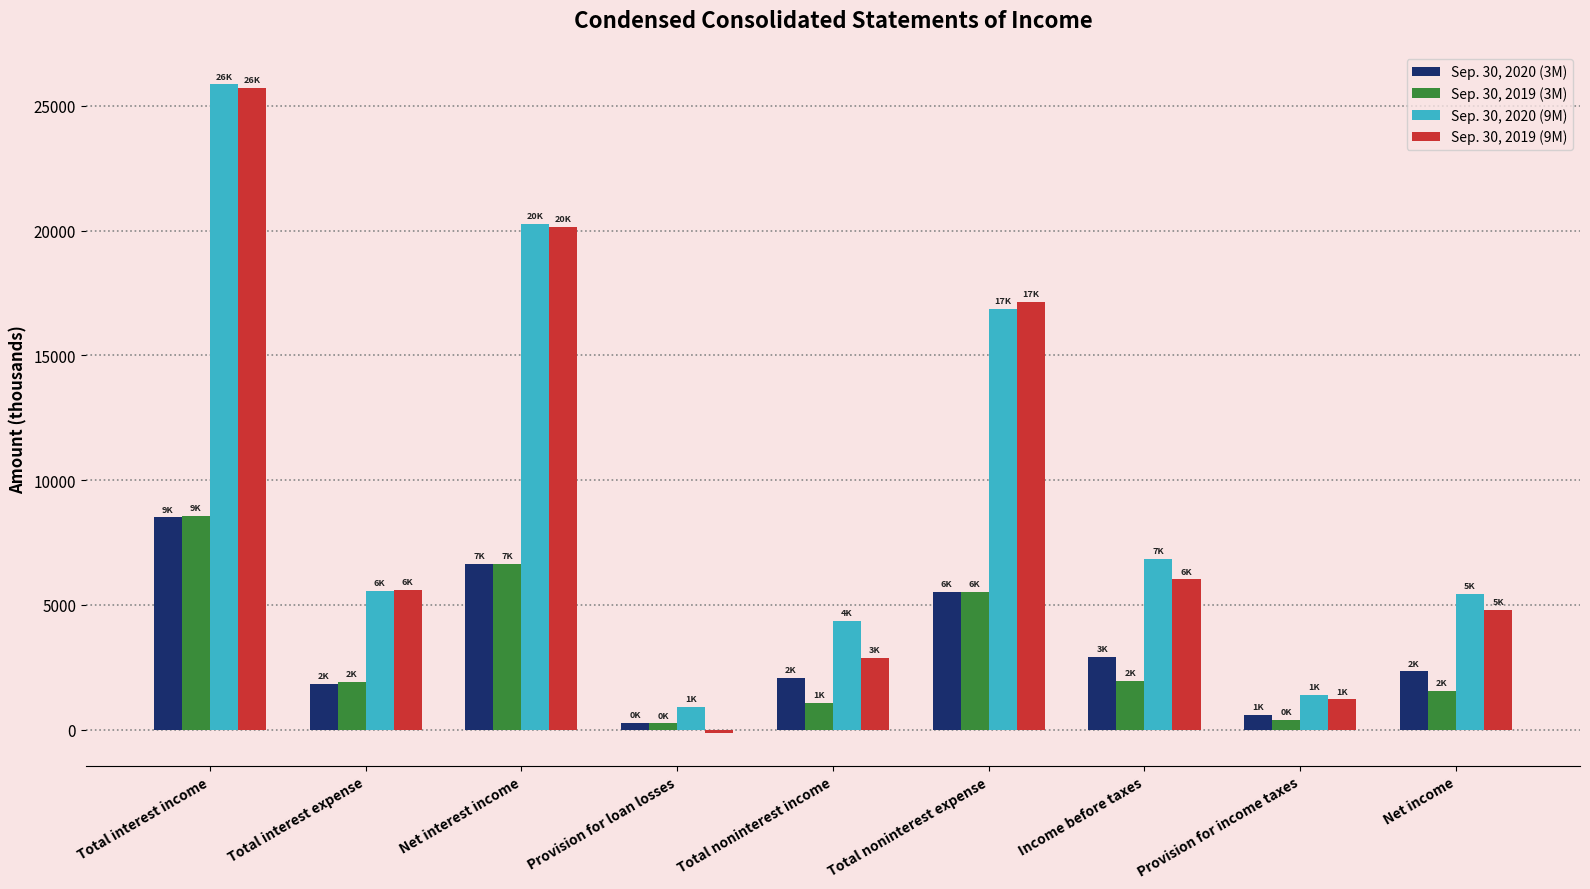

Is the value of Sep. 30, 2020 (3M) at Total interest income greater than the value of Sep. 30, 2019 (3M) at Total noninterest income?

Yes